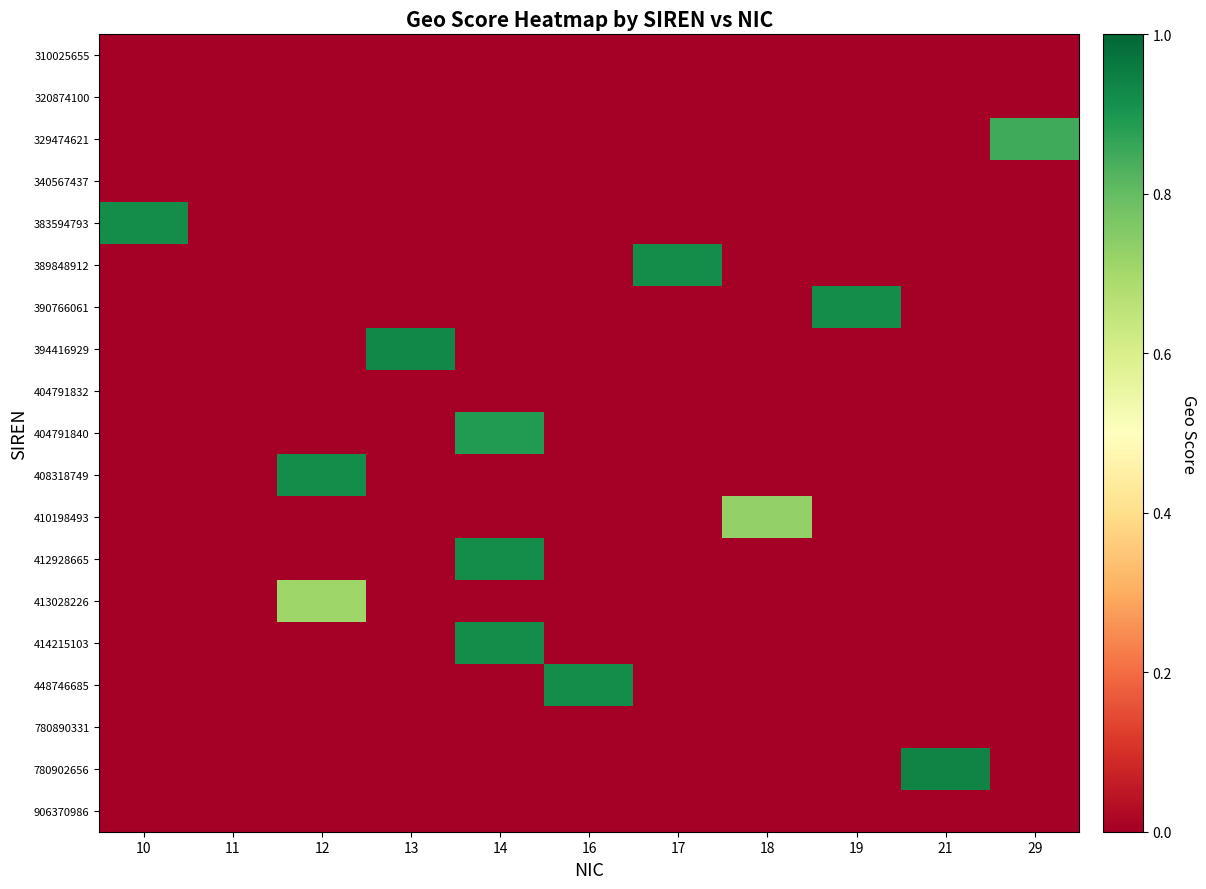

At which category is the sum across all series the highest?

14